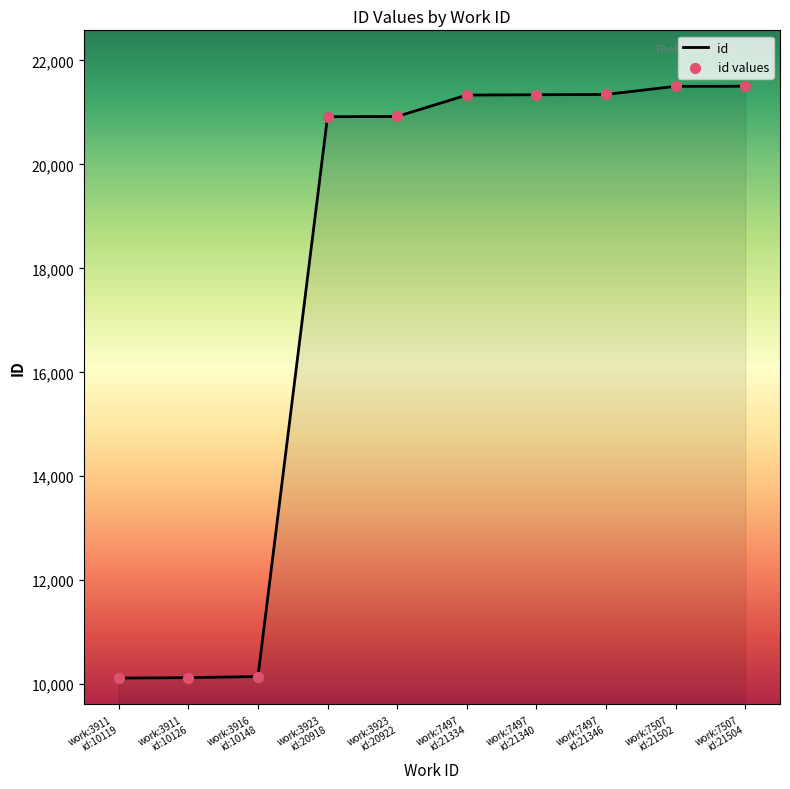

What is the smallest value displayed?

10119